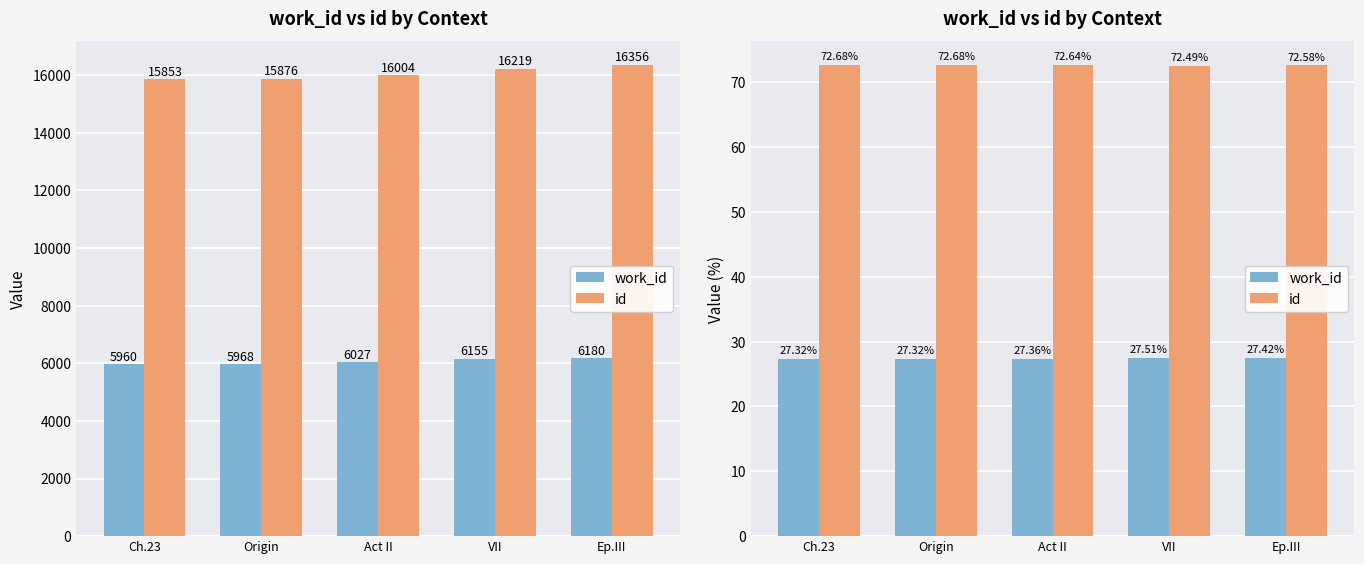

How many distinct data groups are displayed?

2